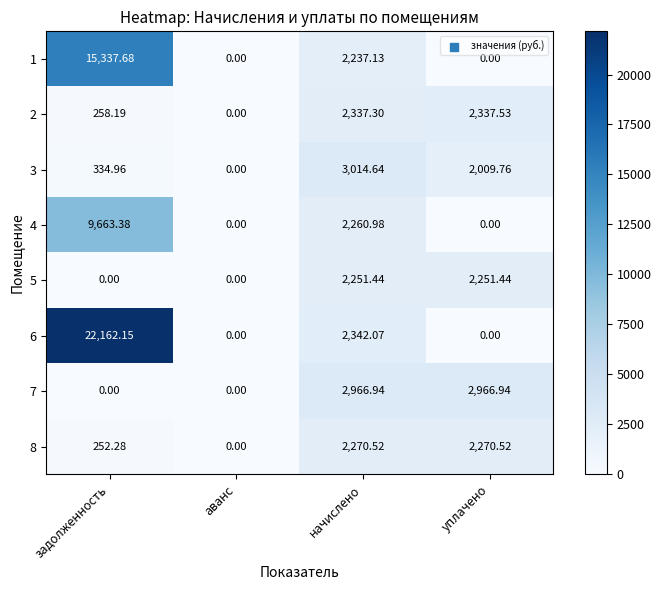

Where does the 7 series first go above 2966?

начислено